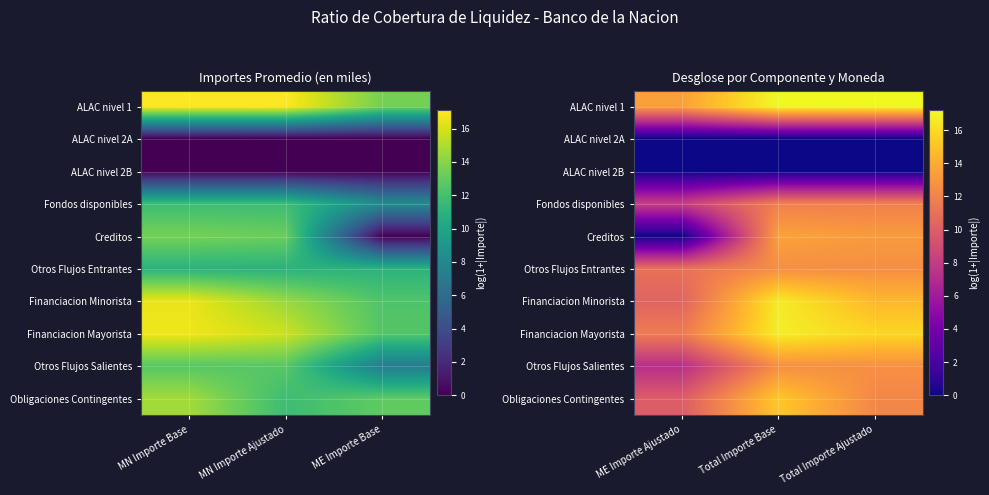

At Total Importe Base, list the series in order from smallest to largest.

ALAC nivel 2A, ALAC nivel 2B, Fondos disponibles, Otros Flujos Entrantes, Otros Flujos Salientes, Creditos, Obligaciones Contingentes, Financiacion Minorista, Financiacion Mayorista, ALAC nivel 1